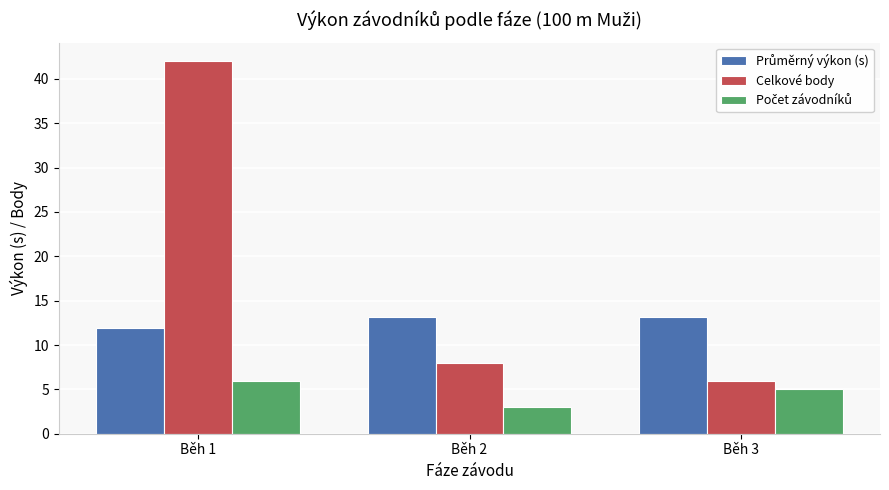

At which label is Celkové body closest to 24?

Běh 2